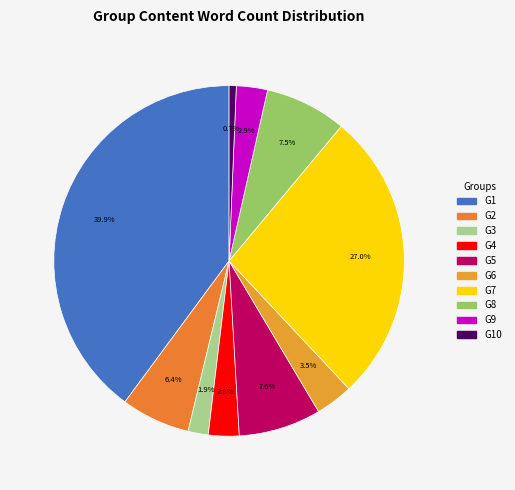

What is the change in value from G7 to G8?

-501